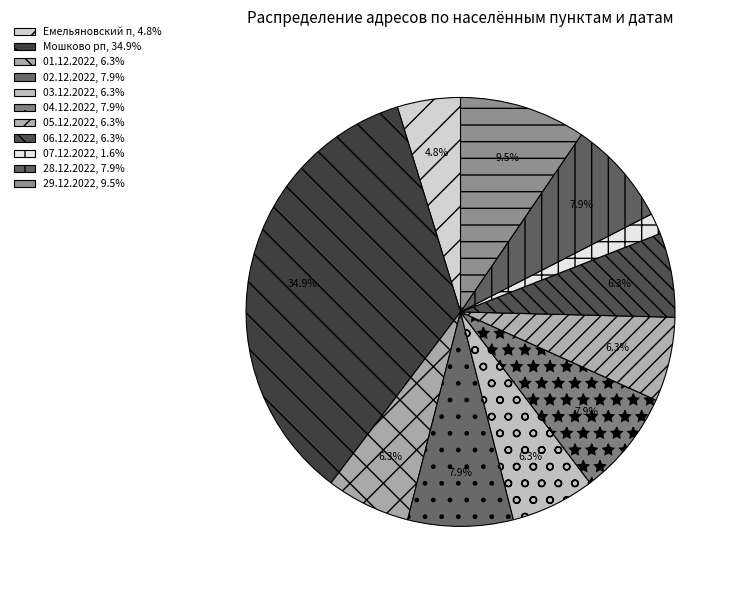

True or false: 05.12.2022 accounts for 6% of the total.

True